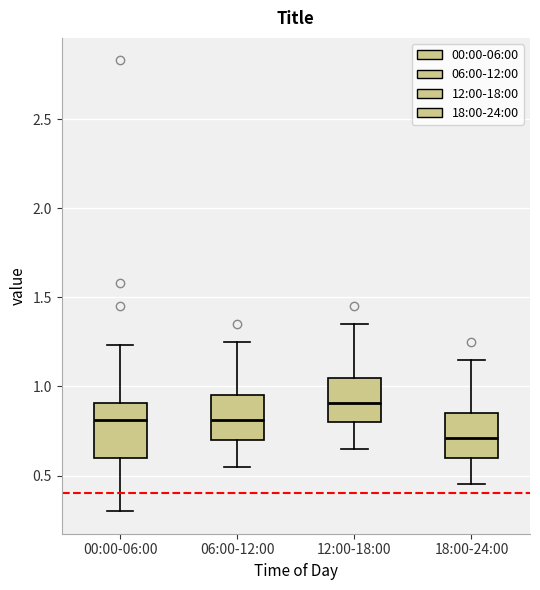

Reading left to right, read every box against the y-axis: the position of its median line, the range the box covers, and the ends of its whiskers. The values are not printed on the chart, so give them approximately, as read against the axis.

00:00-06:00: median 0.80, box 0.60 to 0.90, whiskers 0.30 to 1.25
06:00-12:00: median 0.80, box 0.70 to 0.95, whiskers 0.55 to 1.25
12:00-18:00: median 0.90, box 0.80 to 1.05, whiskers 0.65 to 1.35
18:00-24:00: median 0.70, box 0.60 to 0.85, whiskers 0.45 to 1.15